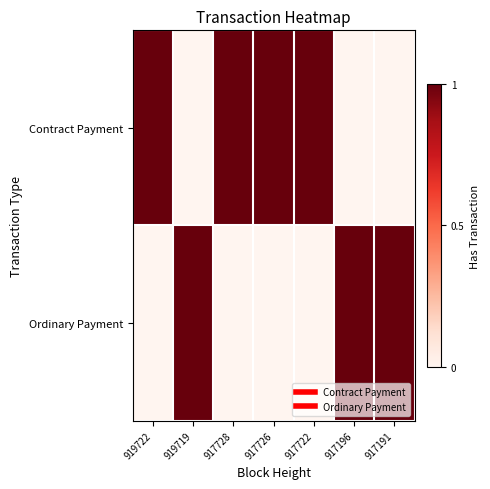

At how many categories does at least one series exceed 0?

7